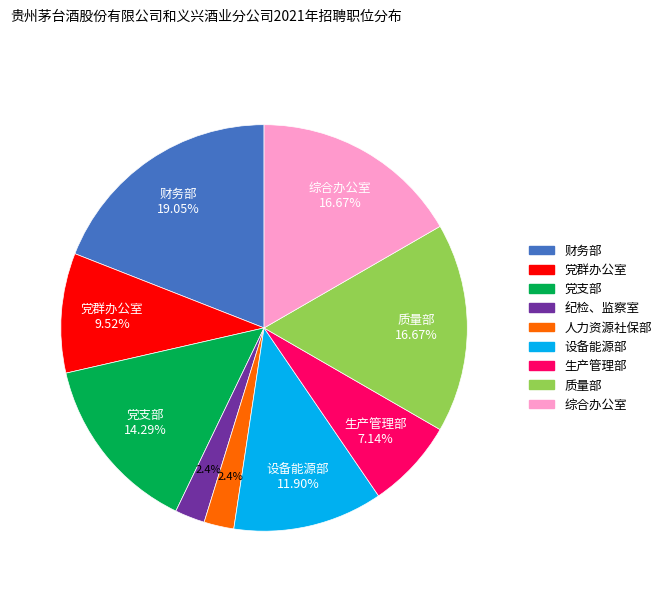

The 设备能源部 slice represents 12% of the pie. True or false?

True